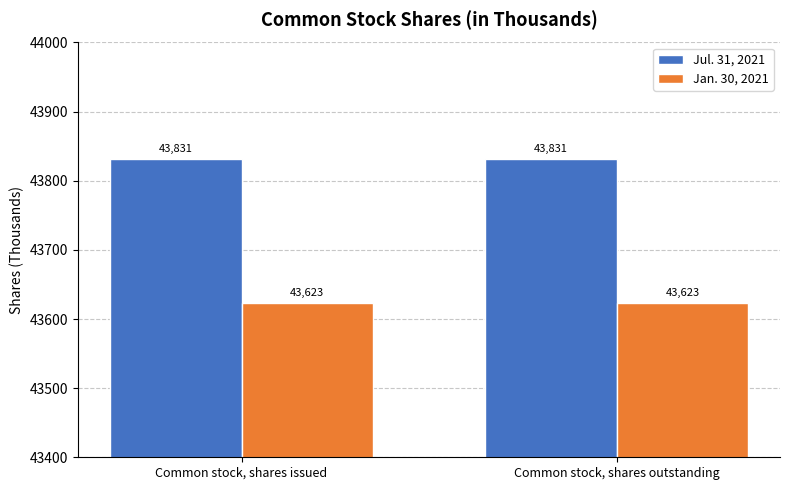

What are all the series names shown in the legend?

Jul. 31, 2021, Jan. 30, 2021